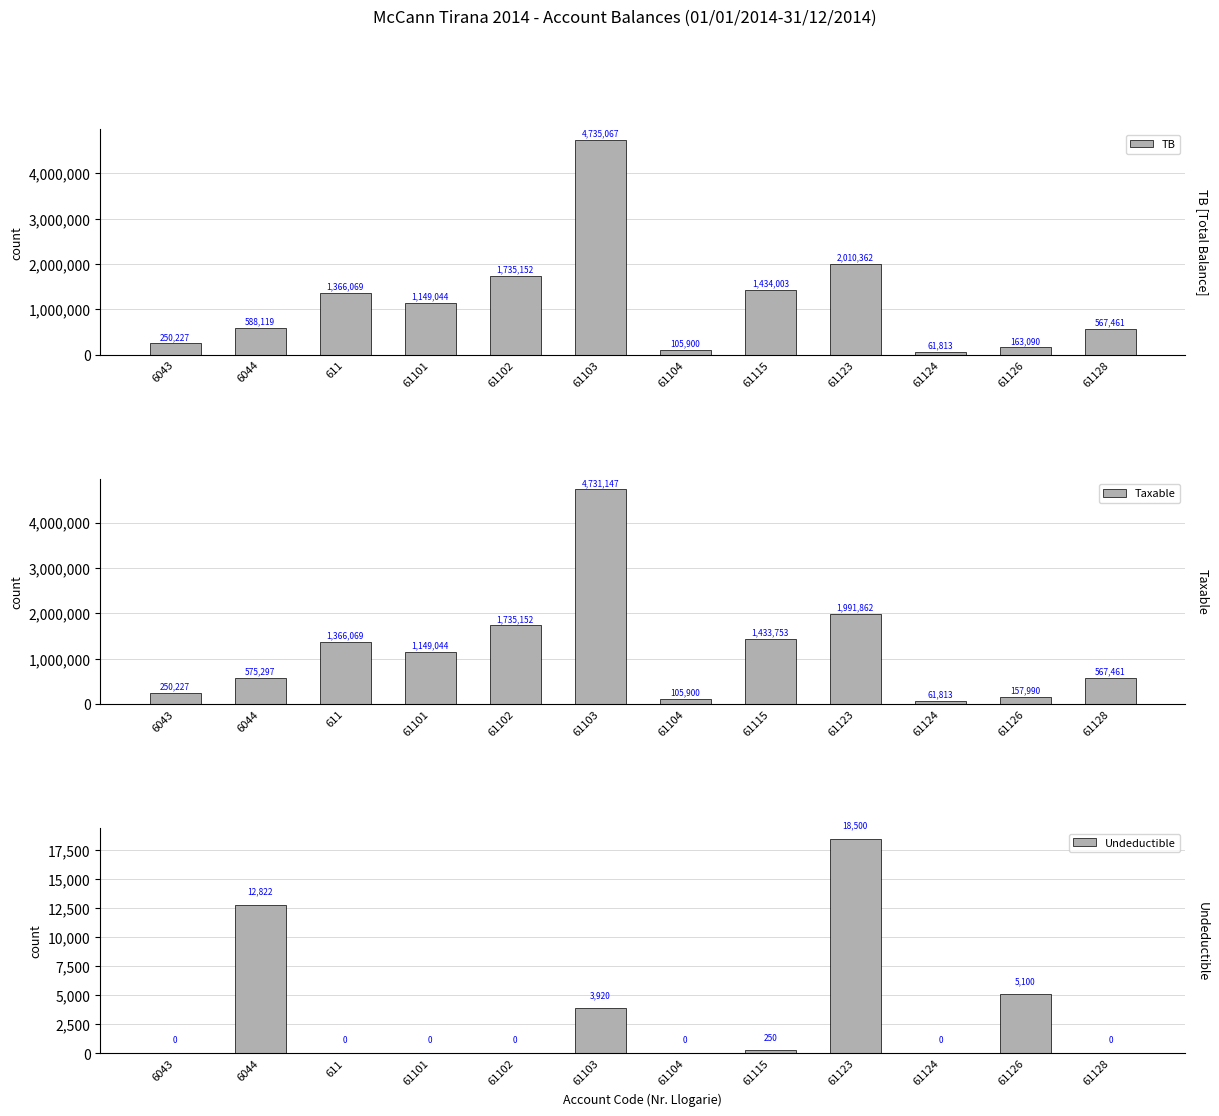

Is it true that Taxable equals 236560.8 at 61126?

False